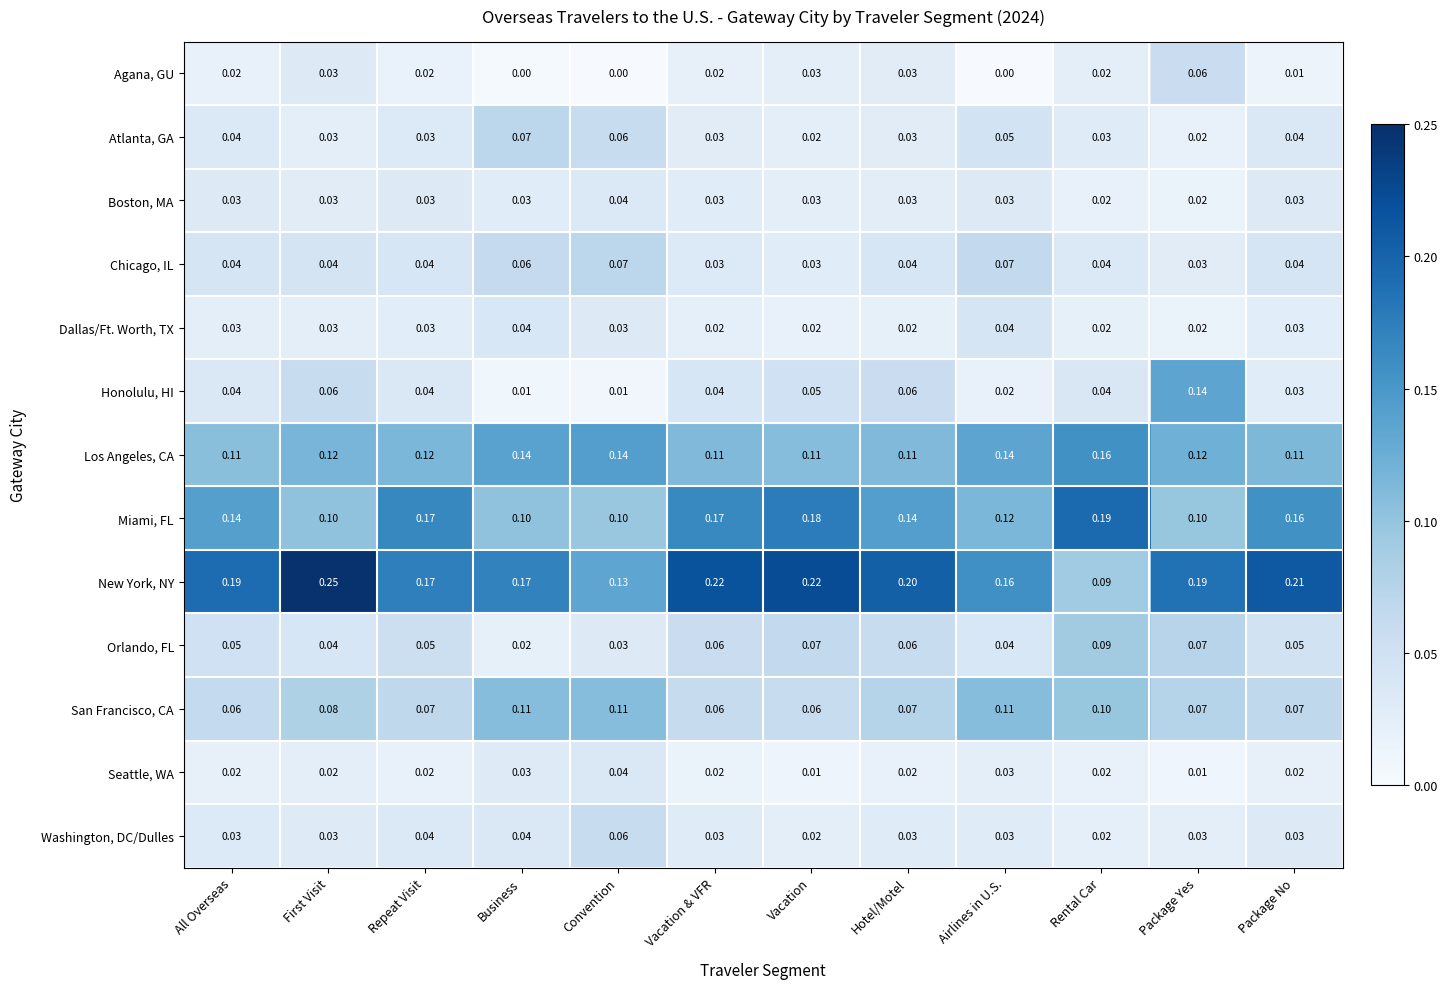

How many series are shown in this chart?

13